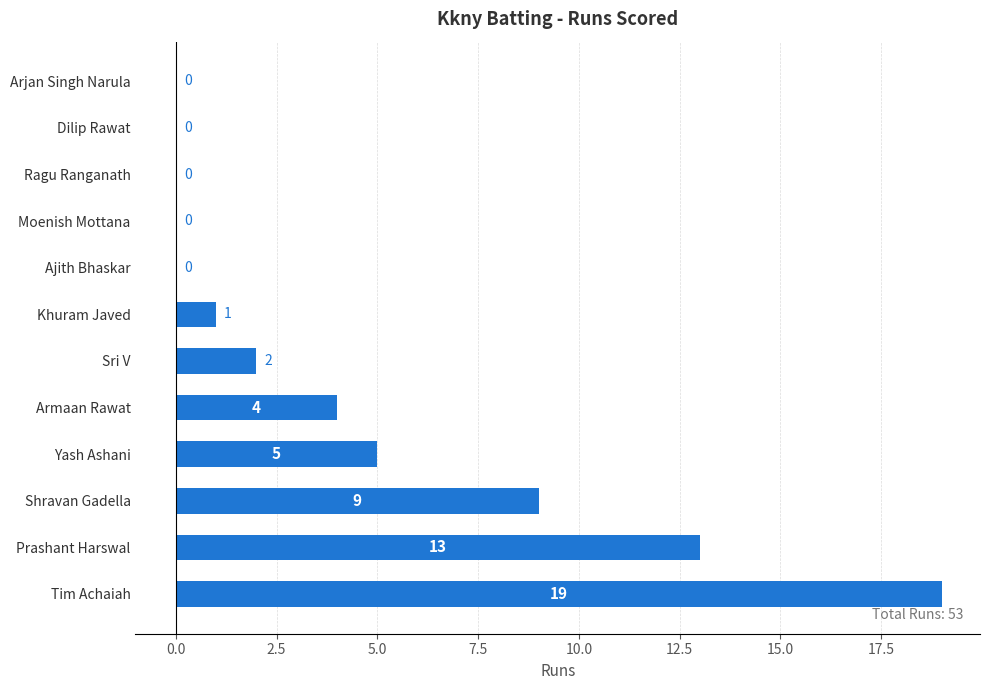

True or false: the data shows 1 at Khuram Javed.

True